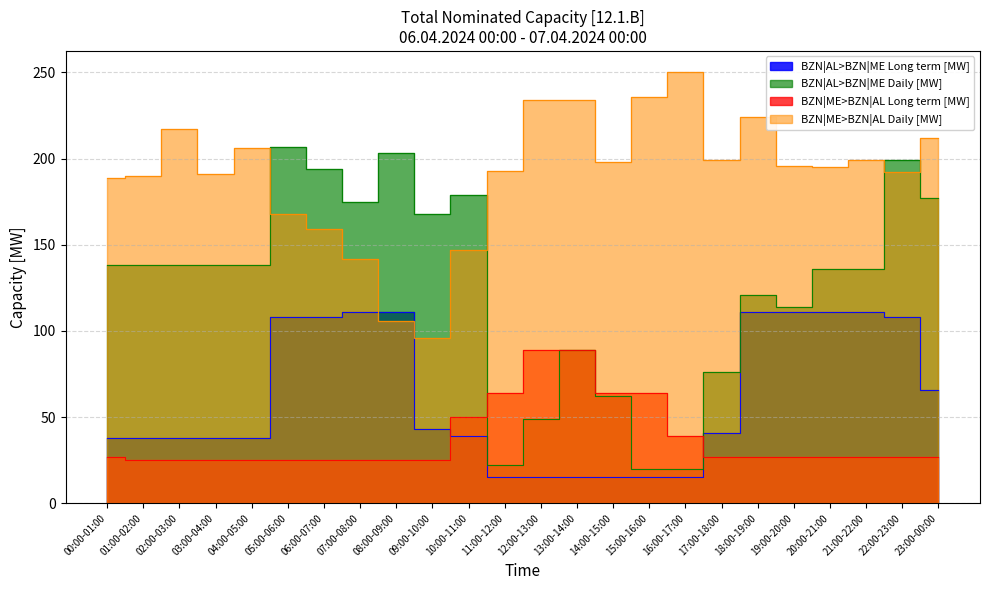

Where do BZN|AL>BZN|ME Daily [MW] and BZN|ME>BZN|AL Daily [MW] first cross each other?

04:00-05:00 and 05:00-06:00